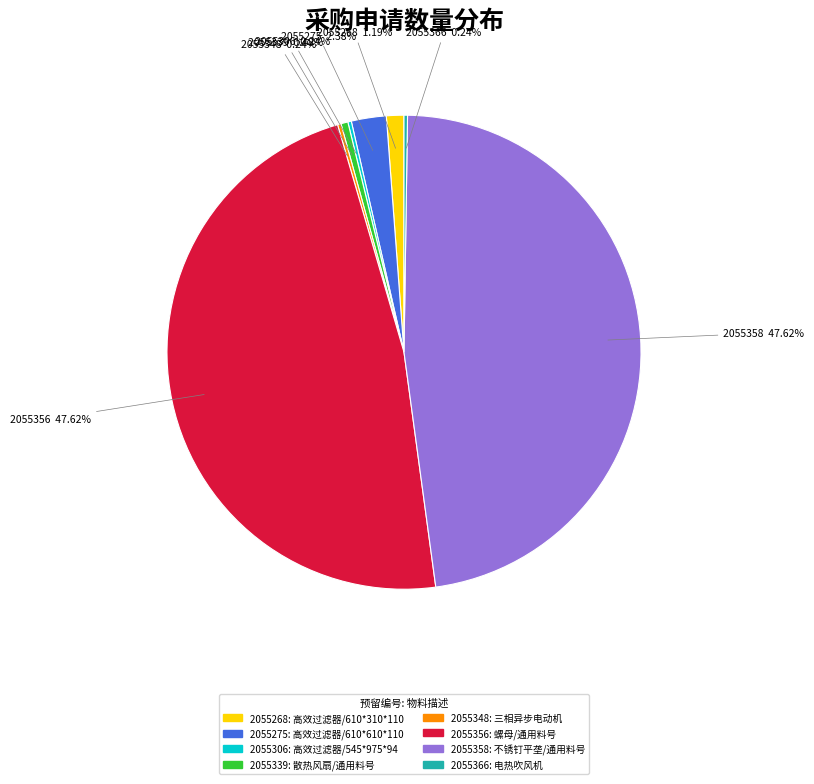

Is there any slice that represents more than half of the pie?

No